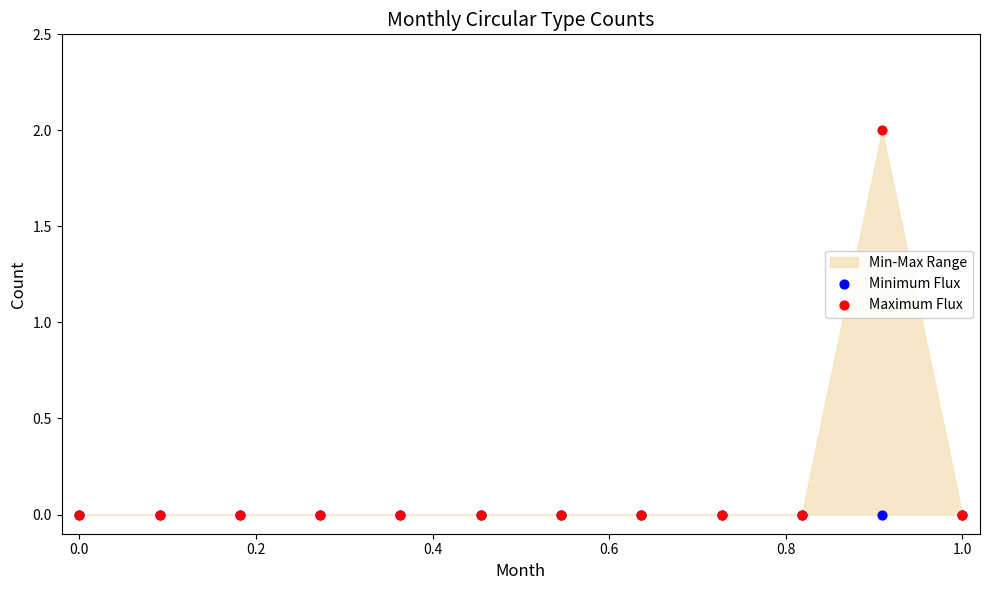

Which series contains the highest Y value?

Maximum Flux